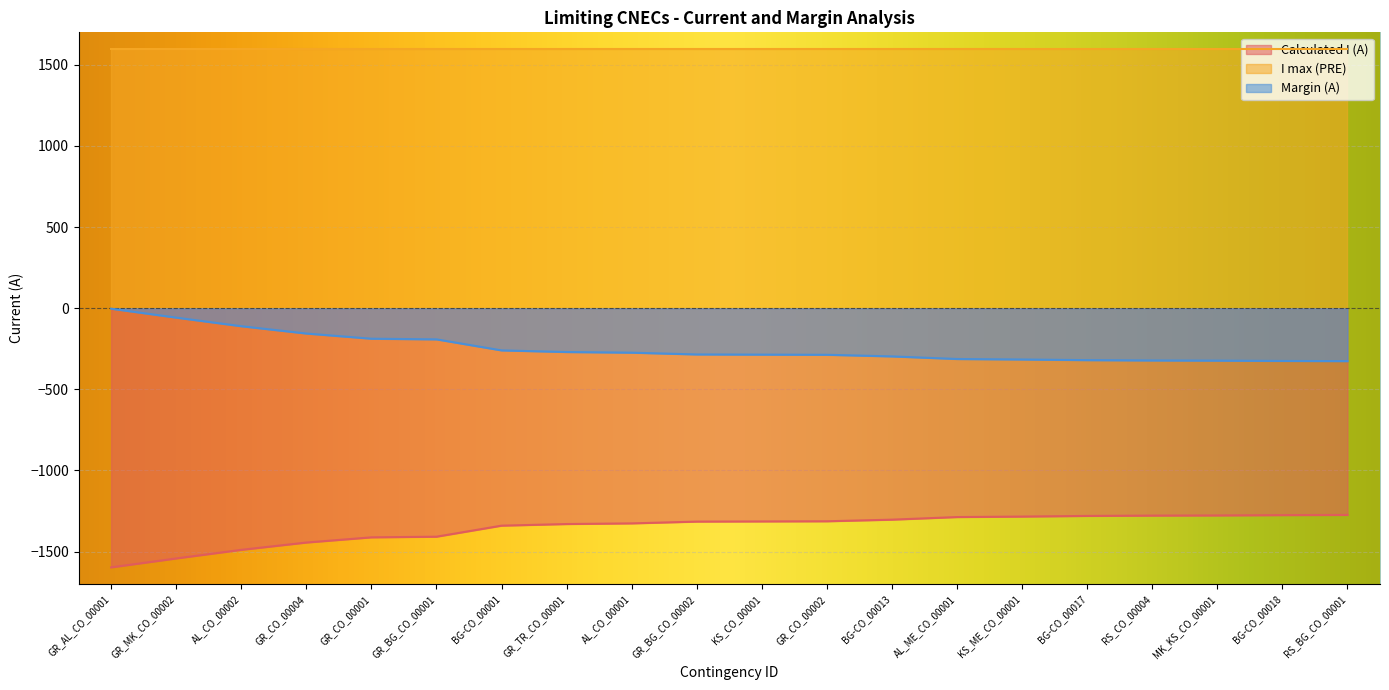

Reading right to left, what are all the values shown in this chart?

Calculated I (A): -1274	-1275	-1277	-1278	-1280	-1284	-1287	-1303	-1313	-1314	-1315	-1326	-1330	-1340	-1408	-1412	-1444	-1489	-1542	-1597
Margin (A): -326	-325	-323	-322	-320	-316	-313	-297	-287	-286	-285	-274	-270	-260	-192	-188	-156	-111	-58	-3